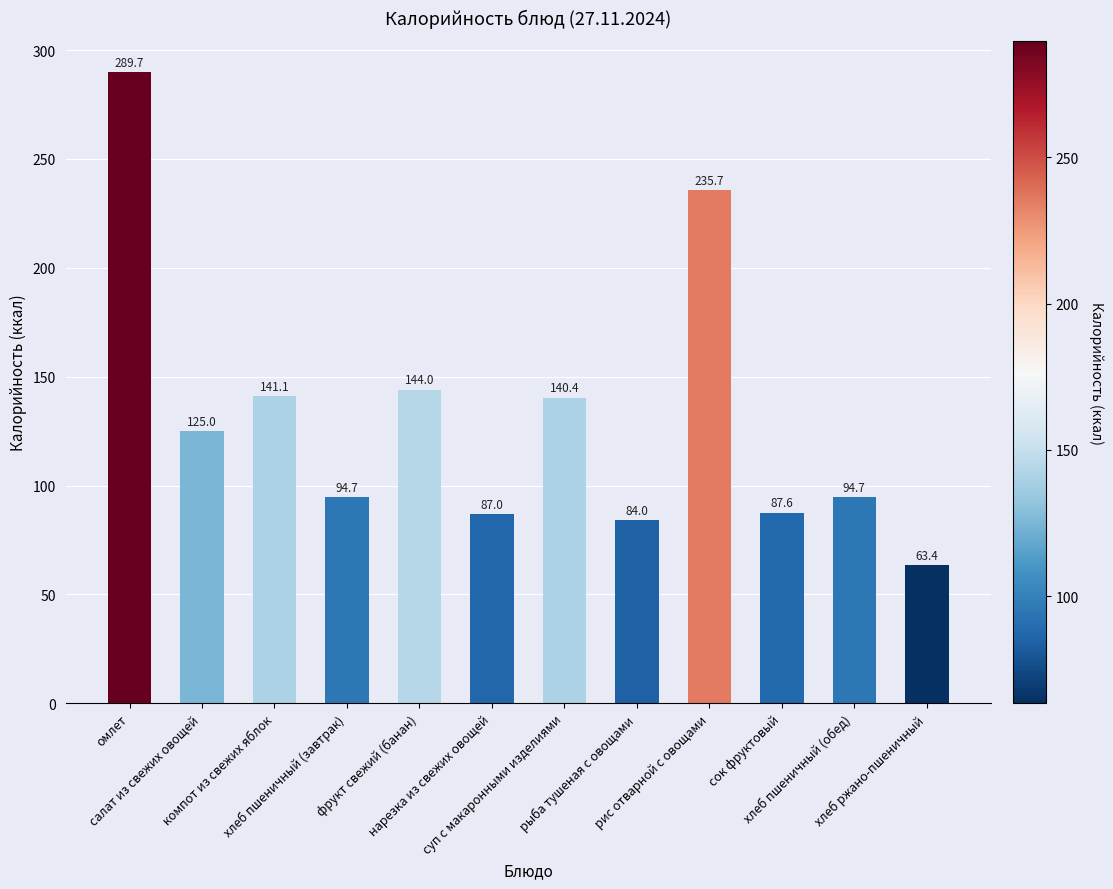

Reading left to right, extract all data points from this chart.

289.7	125.0	141.1	94.7	144.0	87.0	140.4	84.0	235.7	87.6	94.7	63.4